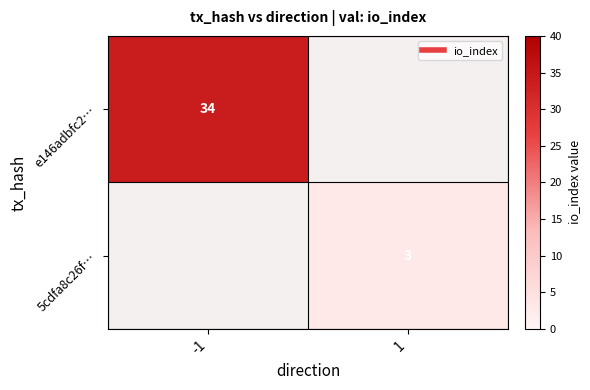

List the series in order of their overall mean, highest first.

e146adbfc2…, 5cdfa8c26f…